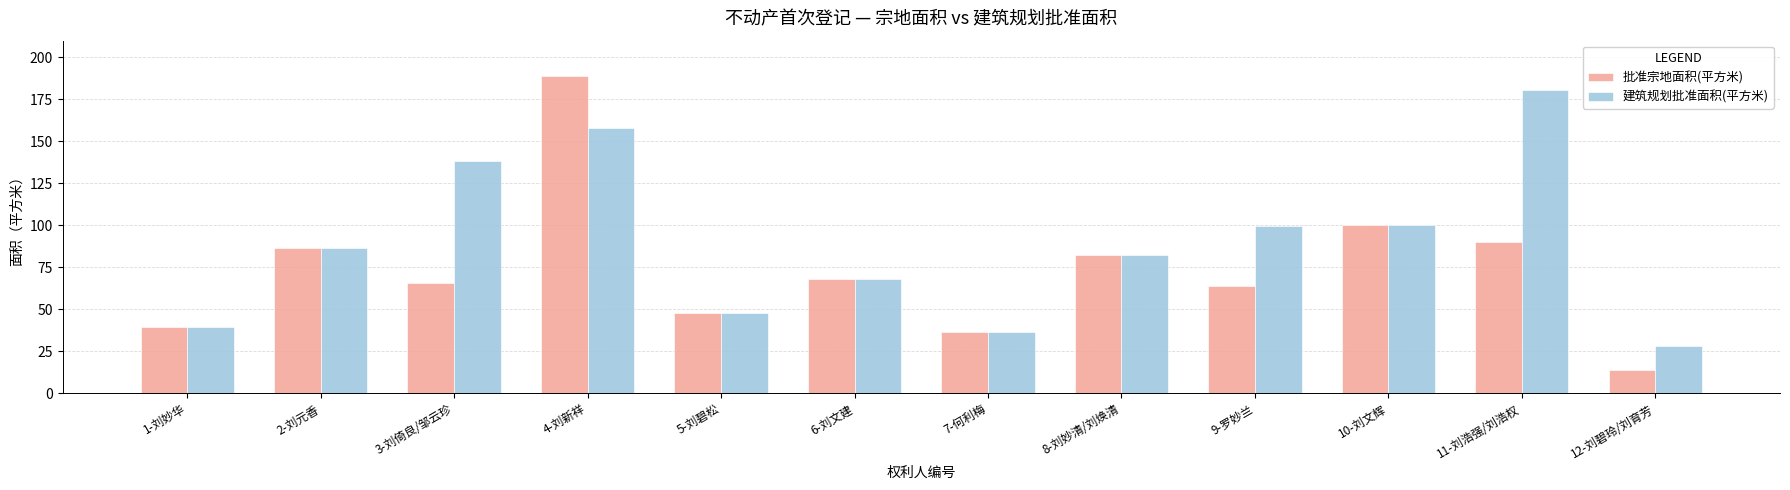

What is the difference between the maximum and minimum values in the 建筑规划批准面积(平方米) series?

152.0